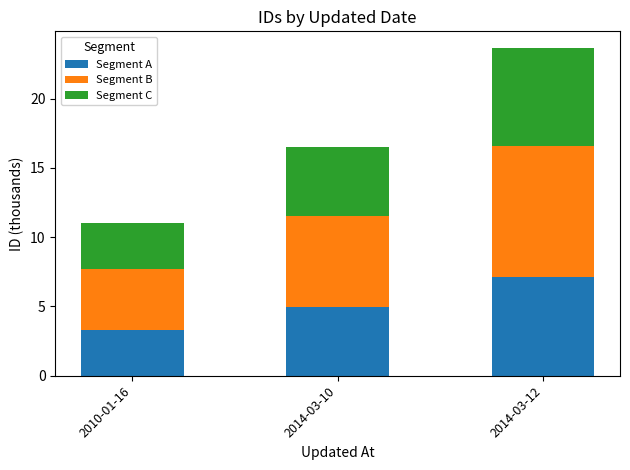

Rank the categories by Segment A value from highest to lowest.

2014-03-12, 2014-03-10, 2010-01-16